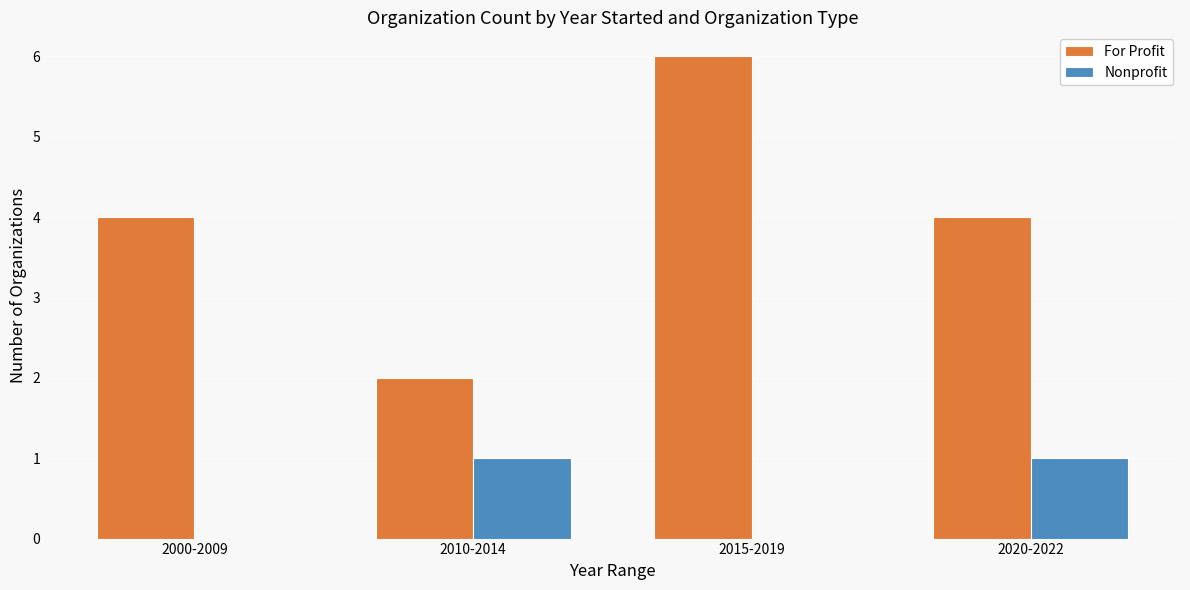

The value of For Profit at 2010-2014 is 1. True or false?

False